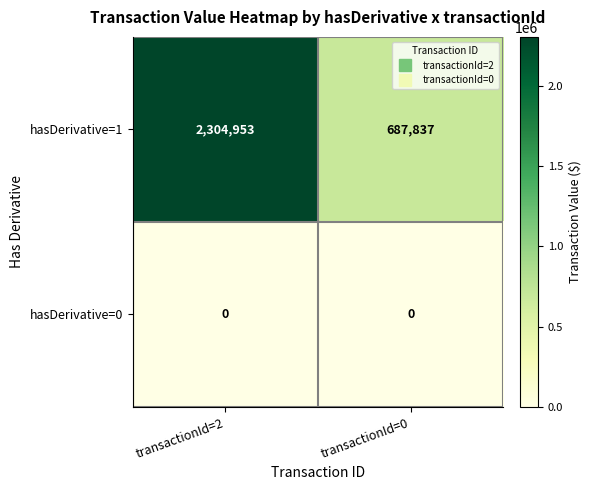

What is the difference between the maximum and minimum values in the hasDerivative=1 series?

1617116